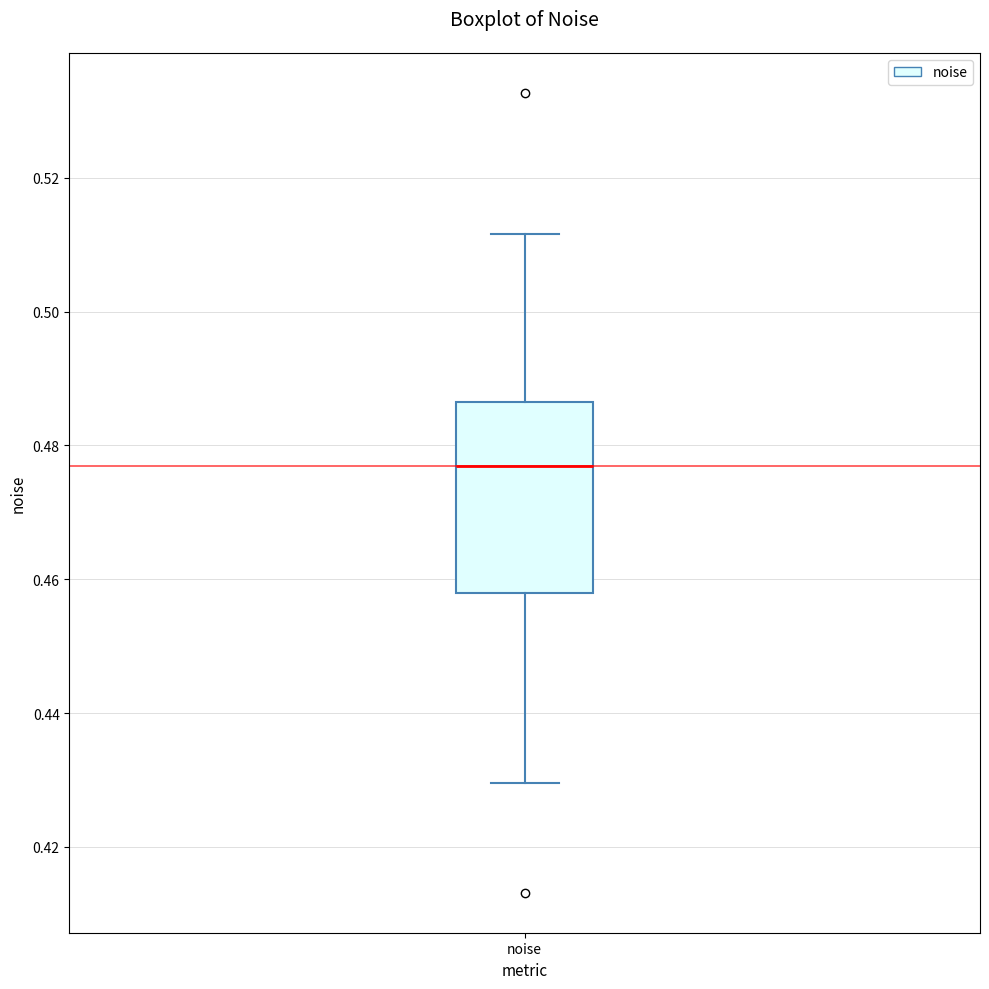

Transcribe this box plot: give where the median line is, the range the box spans, and where the two whiskers end, as read against the y-axis. The values are not printed on the chart, so give them approximately, as read against the axis.

median 0.476, box 0.458 to 0.486, whiskers 0.430 to 0.512